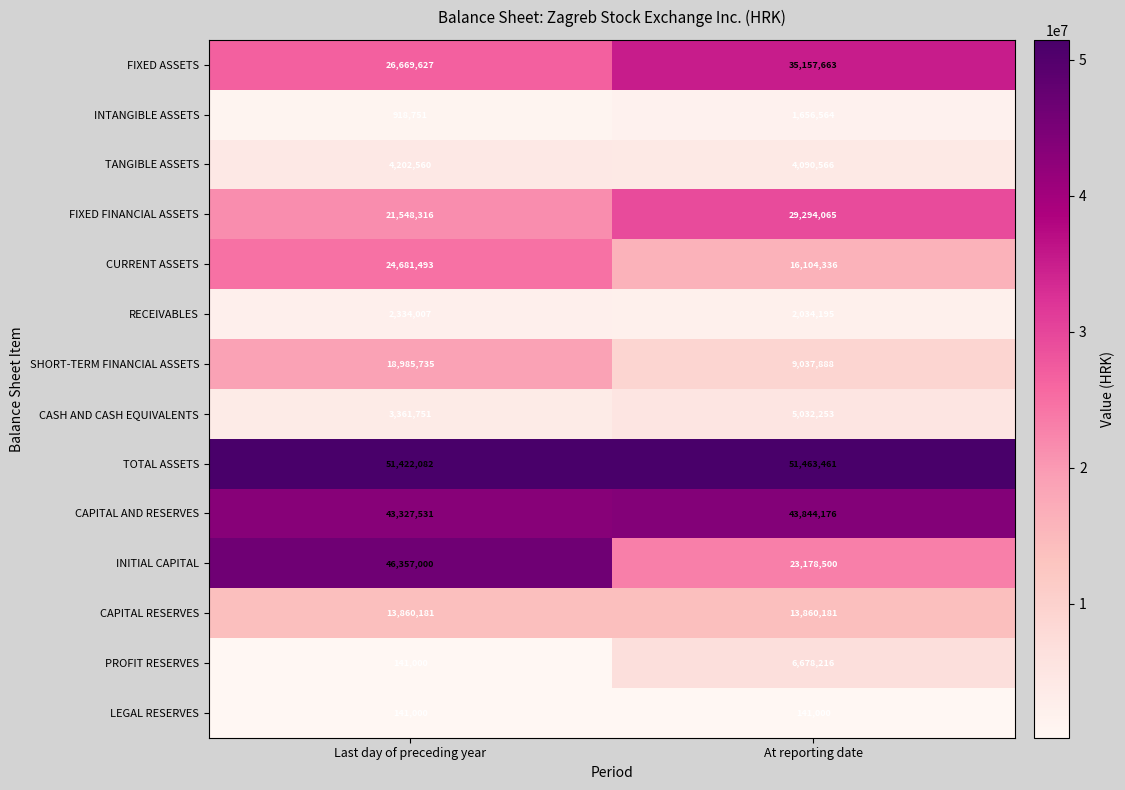

At how many categories does at least one series exceed 49724936?

2